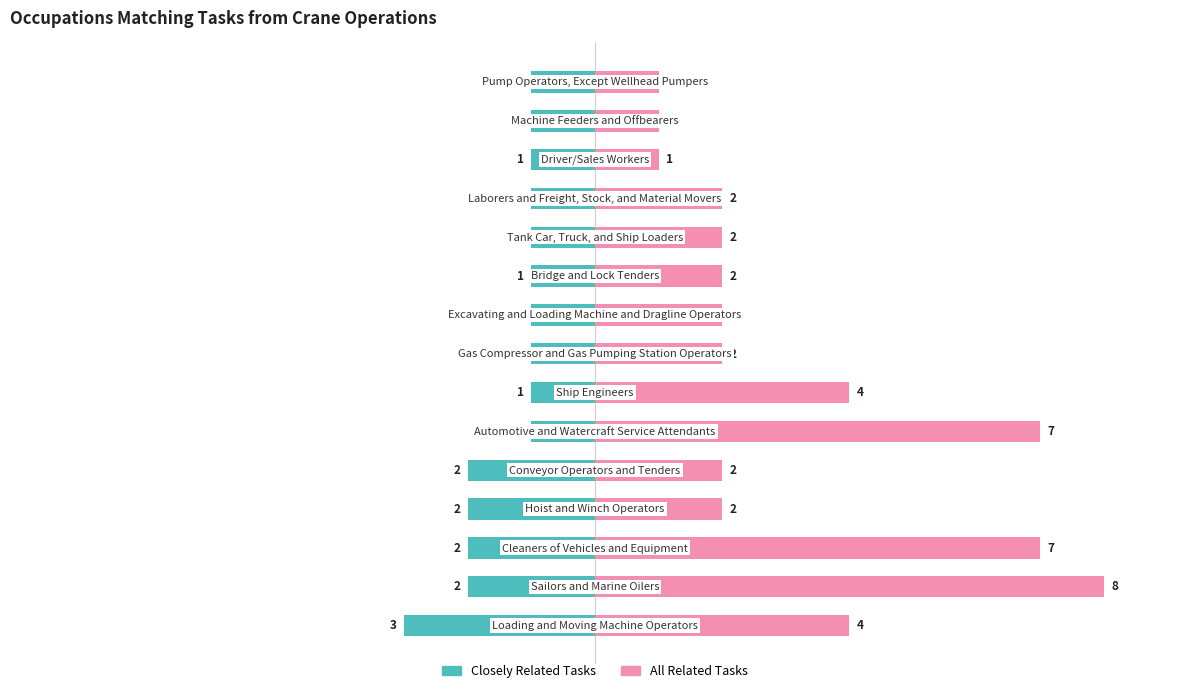

What are all the series names shown in the legend?

Closely Related Tasks, All Related Tasks